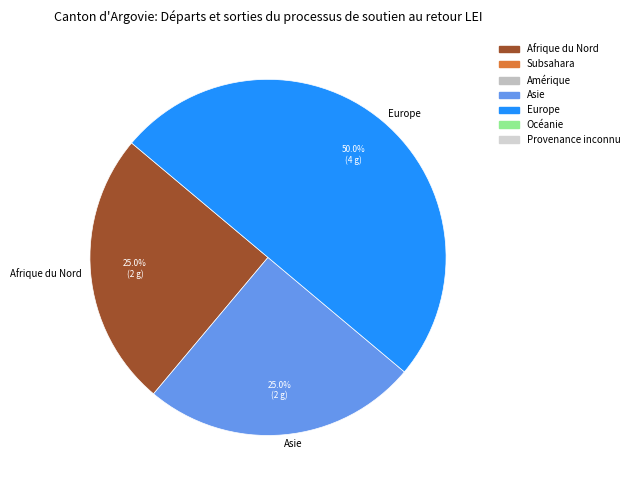

How many slices are in this pie chart?

3